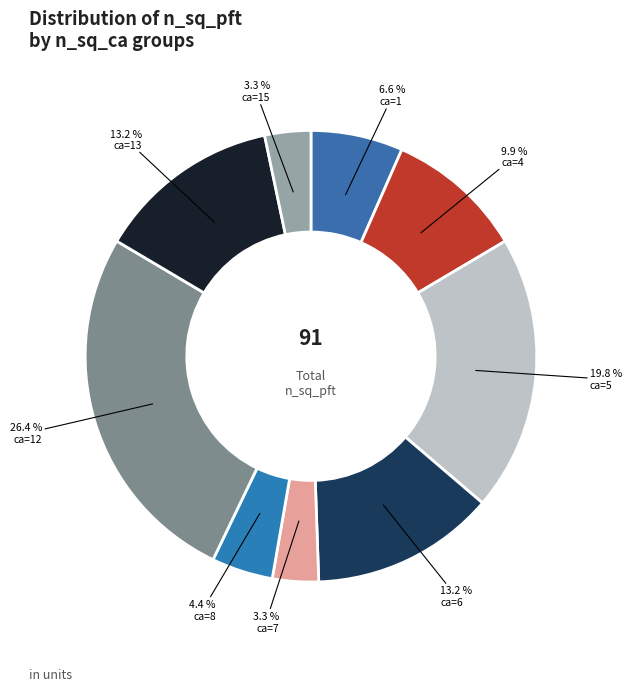

How many segments does this pie chart have?

9